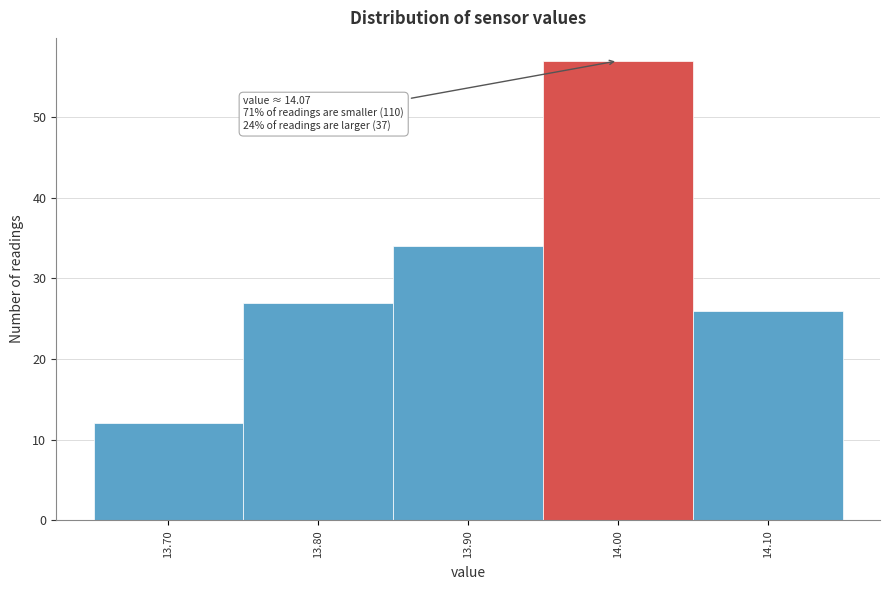

Reading left to right, extract all data points from this chart.

13.70=12	13.80=27	13.90=34	14.00=57	14.10=26